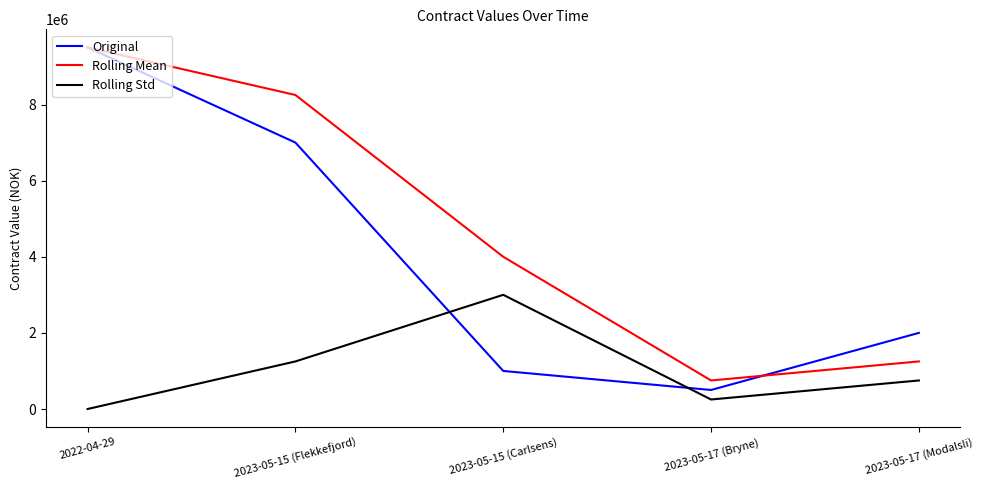

How many series are shown in this chart?

3